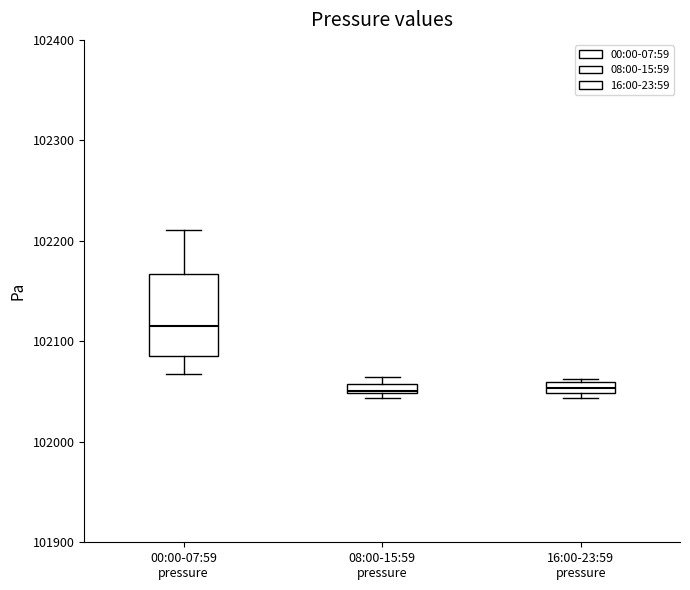

Comparing the boxes themselves (not the whiskers), which one is the tallest?

00:00-07:59 pressure